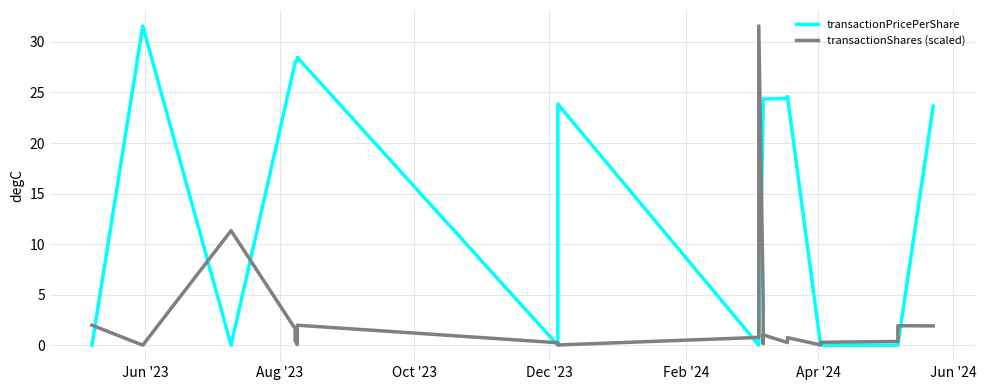

Rank the series by their average value, from lowest to highest.

transactionShares (scaled), transactionPricePerShare